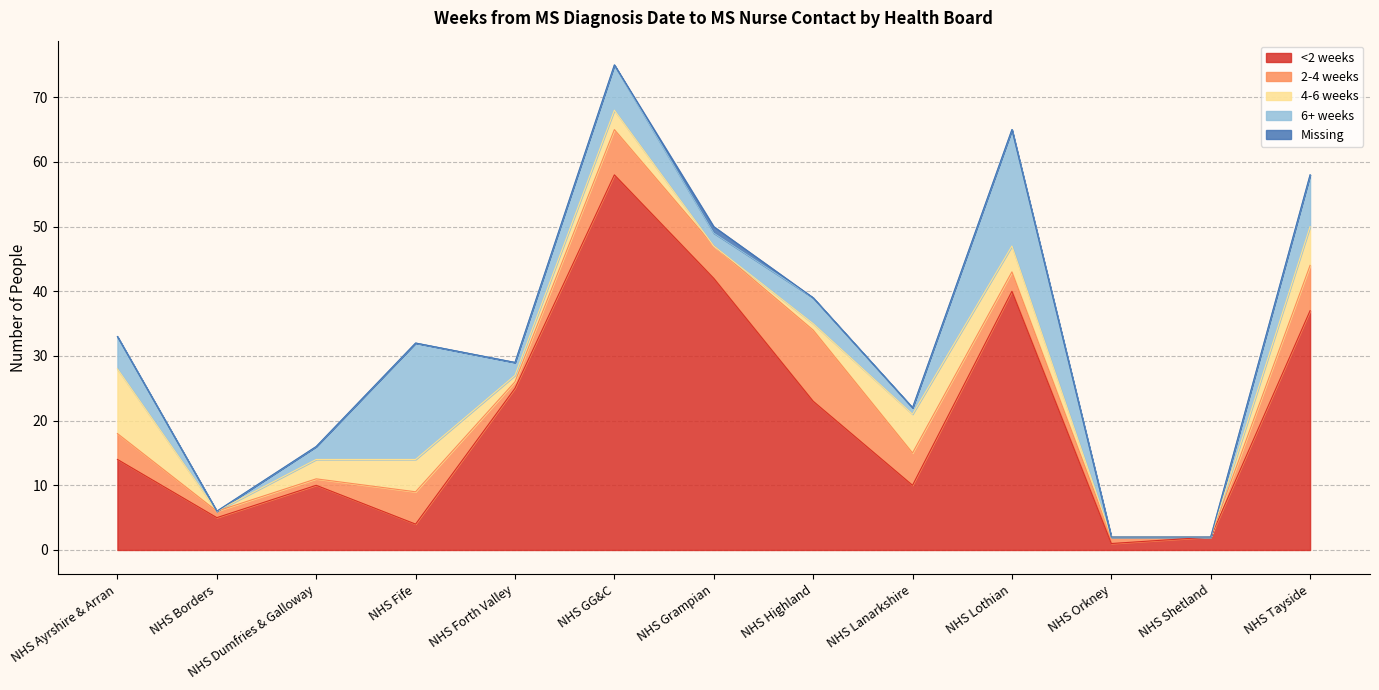

The value of Missing at NHS Ayrshire & Arran is 0. True or false?

True